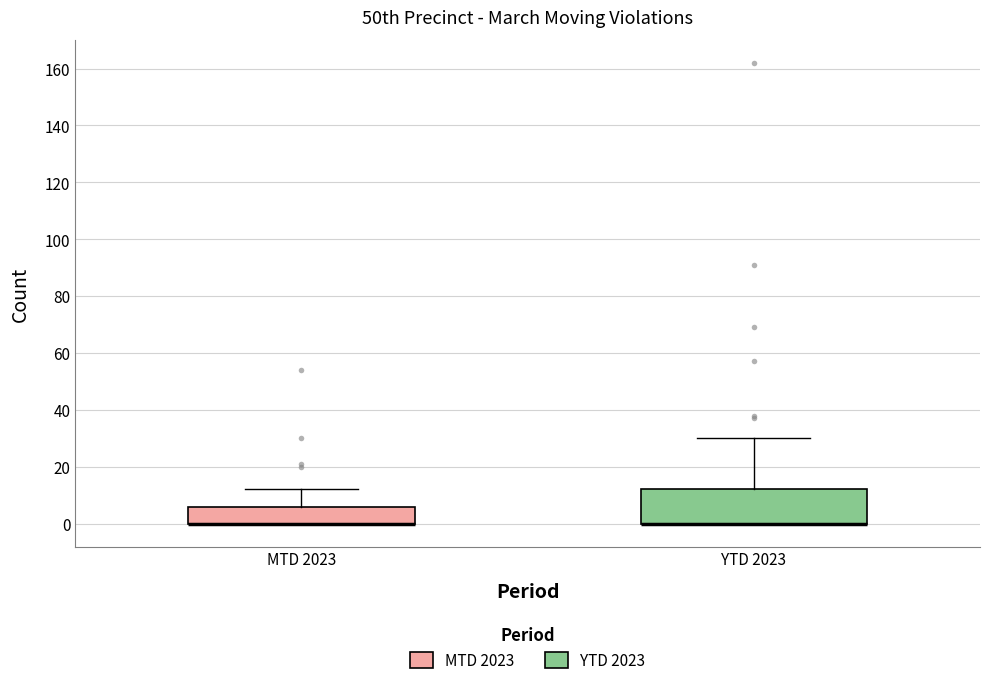

Reading left to right, read every box against the y-axis: the position of its median line, the range the box covers, and the ends of its whiskers. The values are not printed on the chart, so give them approximately, as read against the axis.

MTD 2023: median 0 (drawn on the box's lower edge), box 0 to 6, whiskers 0 to 12
YTD 2023: median 0 (drawn on the box's lower edge), box 0 to 12, whiskers 0 to 30